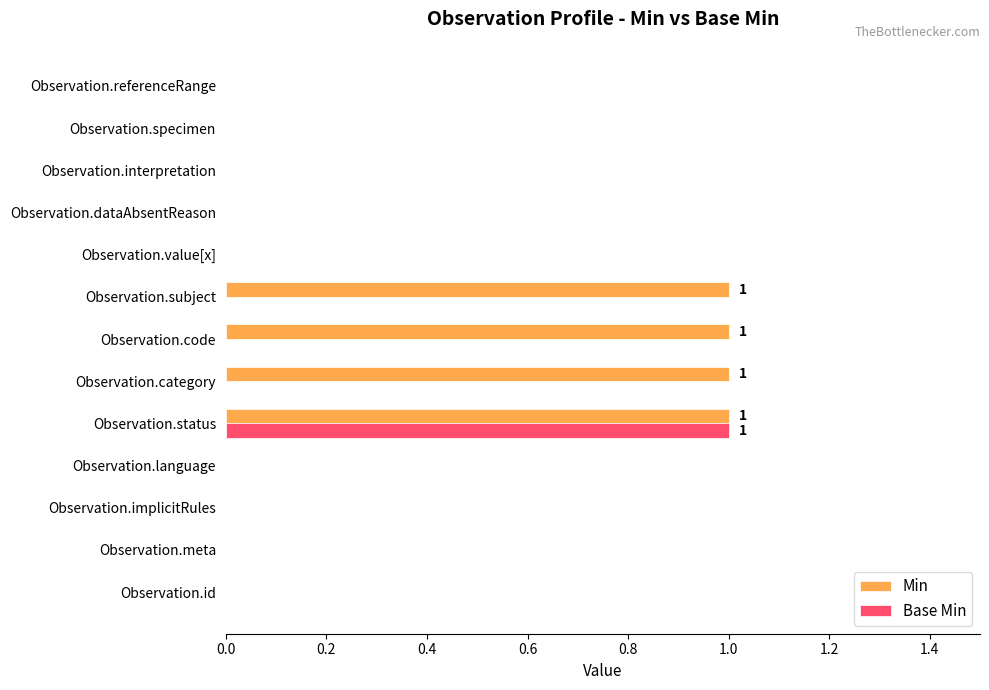

The Min series shows -1 at Observation.language. True or false?

False